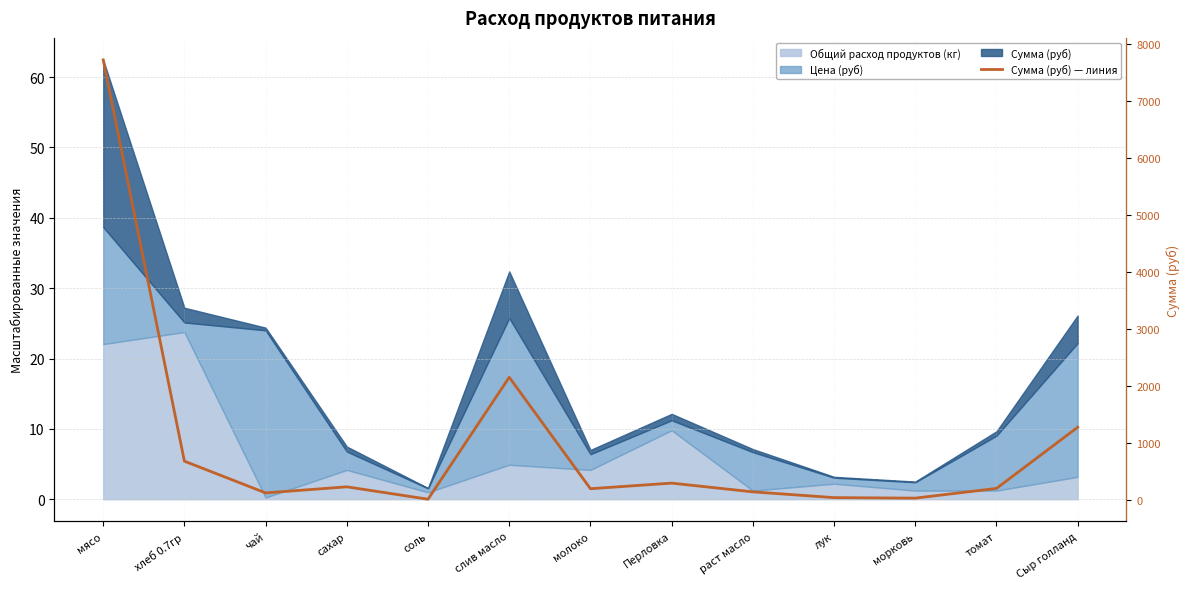

What is the label of the 13th point from the left?

Сыр голланд